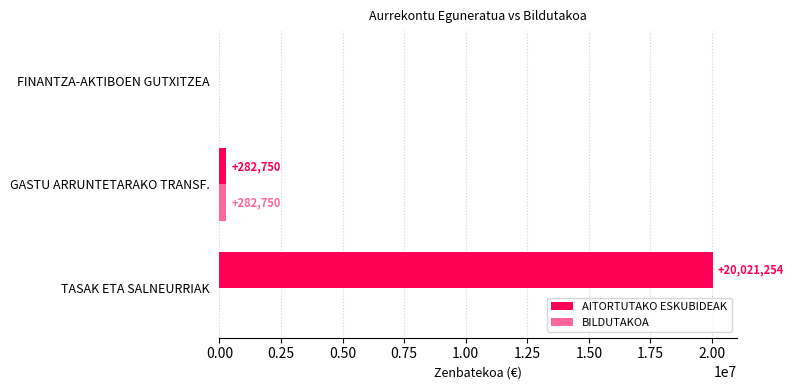

What is the sum of all BILDUTAKOA values?

282750